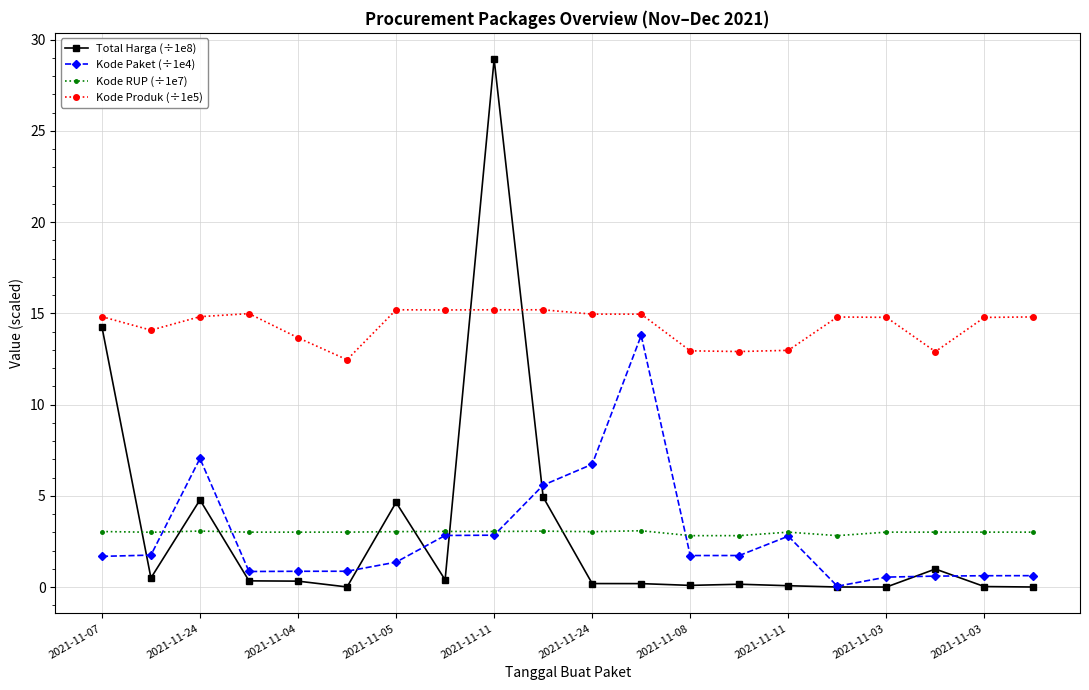

How many values in the Kode Paket (÷1e4) series exceed 1?

12